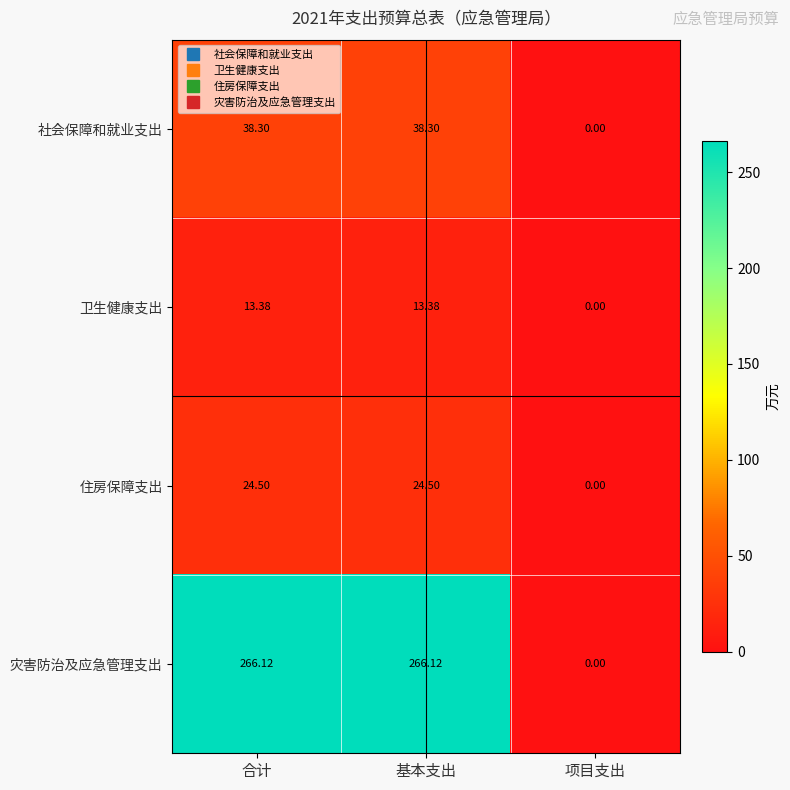

List the series in order of their peak value, highest first.

灾害防治及应急管理支出, 社会保障和就业支出, 住房保障支出, 卫生健康支出